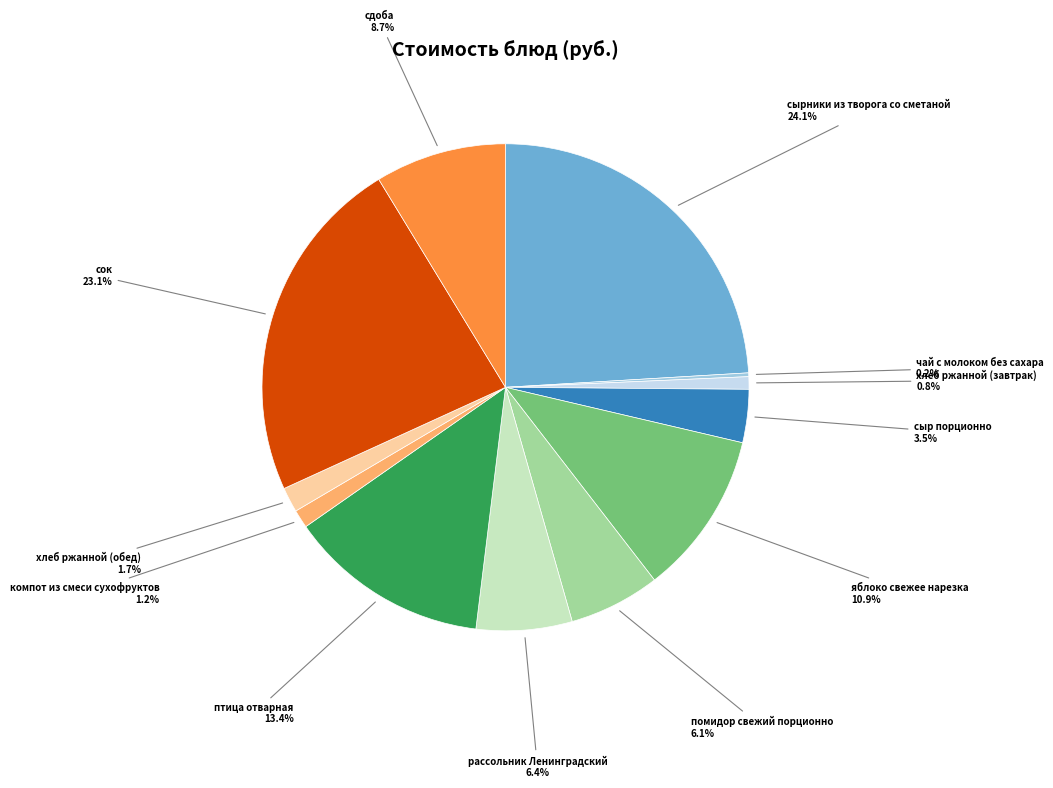

Approximately how many times larger is the value at птица отварная compared to сыр порционно?

3.8